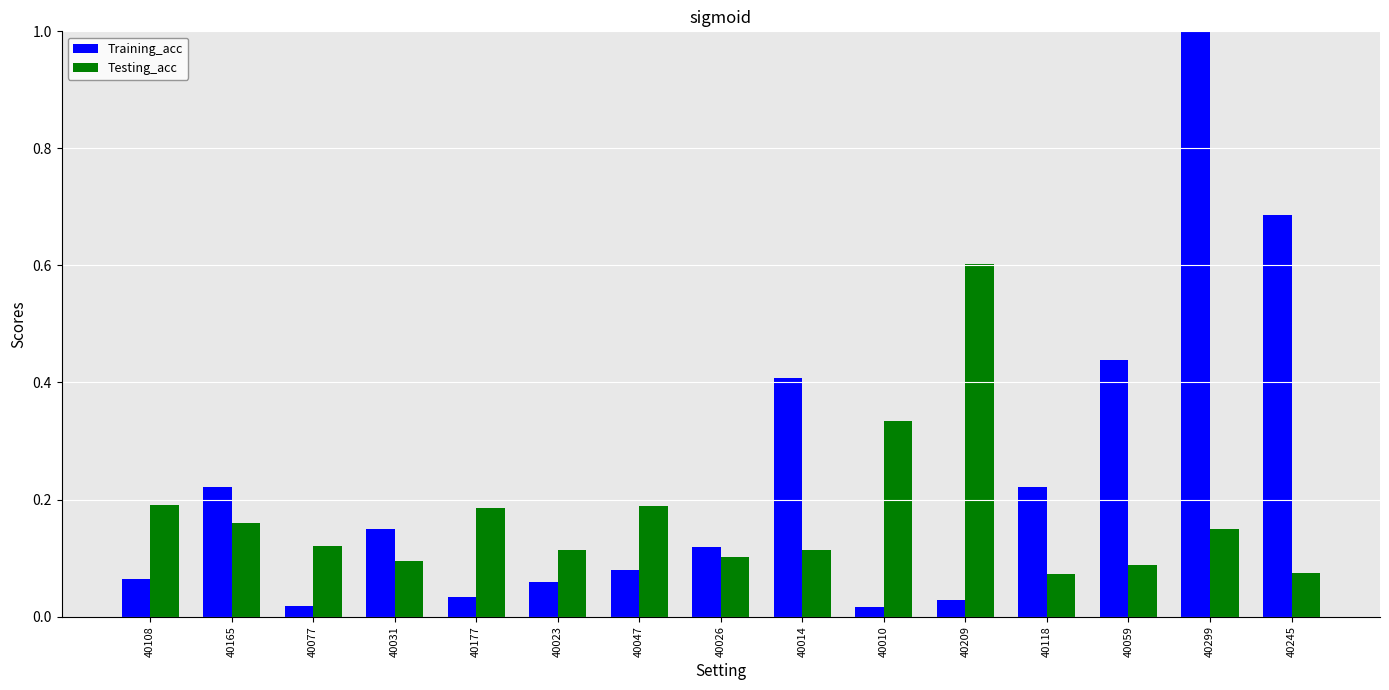

List the series in order of their overall mean, highest first.

Training_acc, Testing_acc